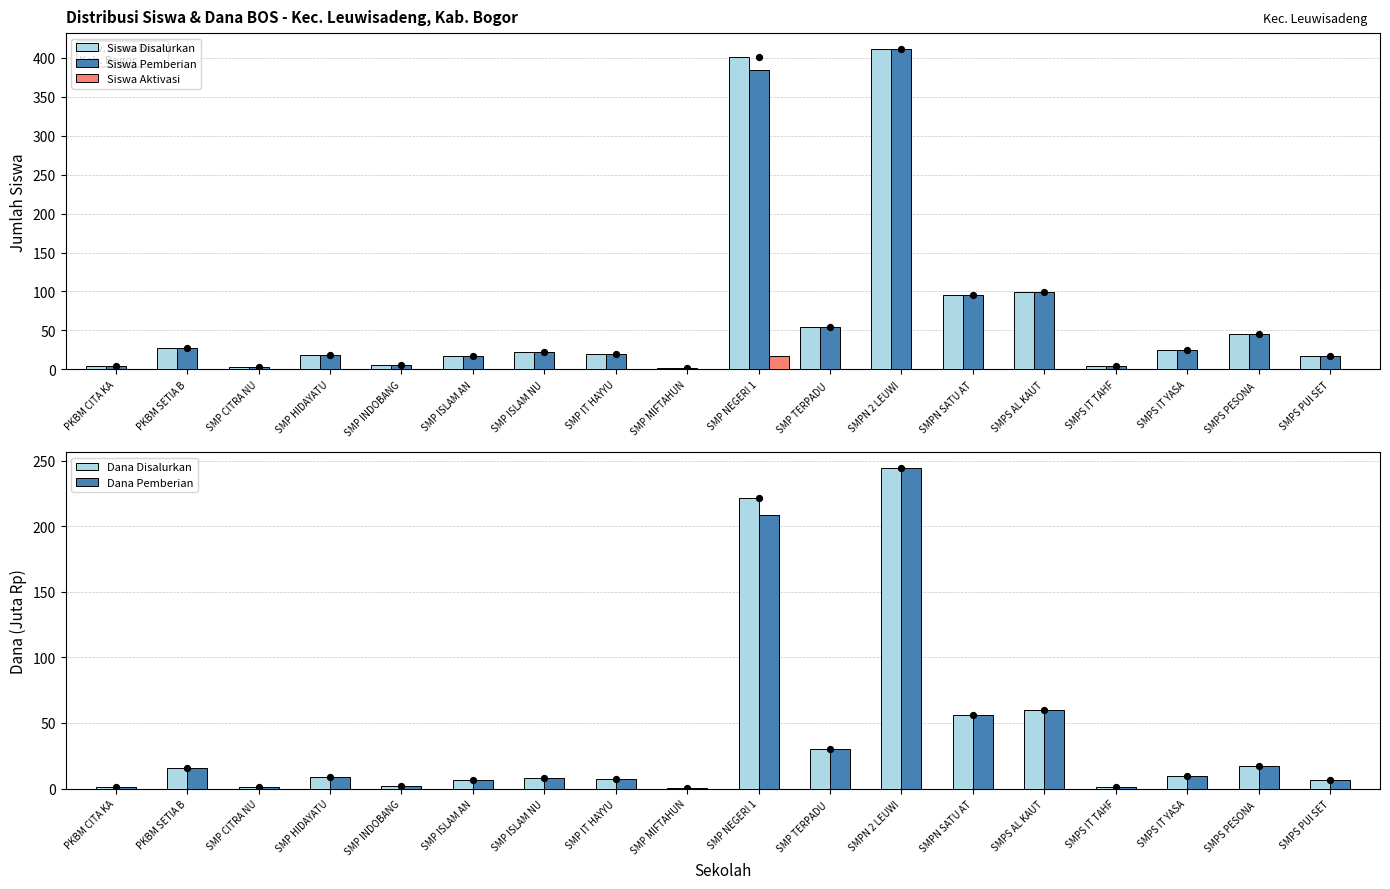

Which series has the largest total across all categories?

Siswa Disalurkan